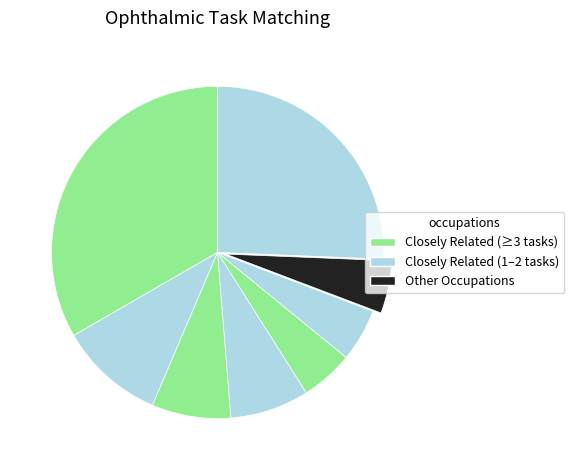

How many segments does this pie chart have?

8